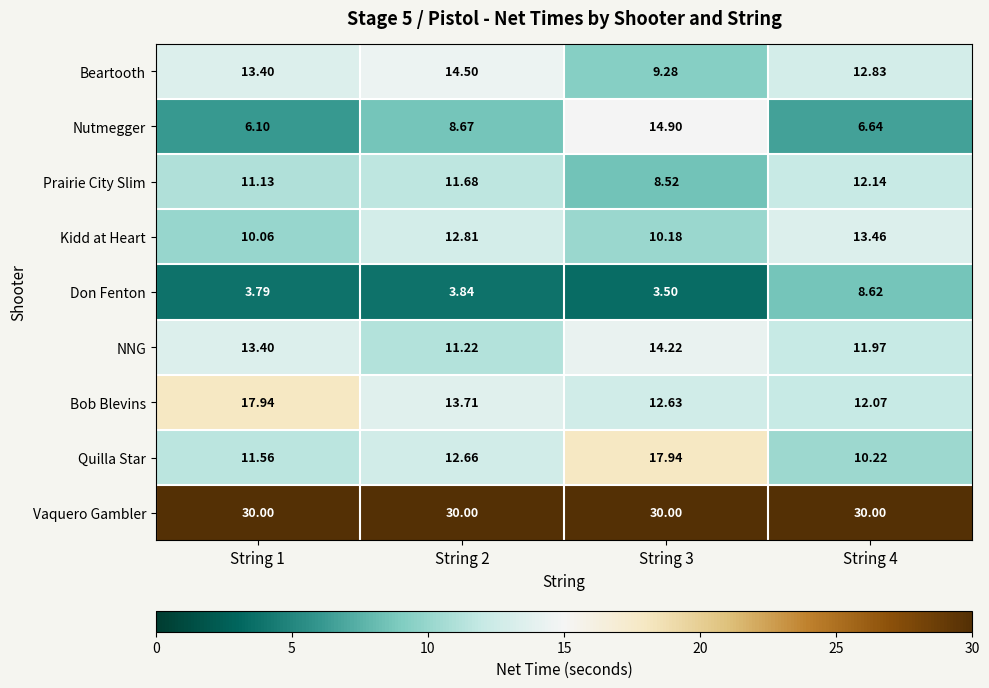

Rank the series at String 2 from highest to lowest value.

Vaquero Gambler, Beartooth, Bob Blevins, Kidd at Heart, Quilla Star, Prairie City Slim, NNG, Nutmegger, Don Fenton